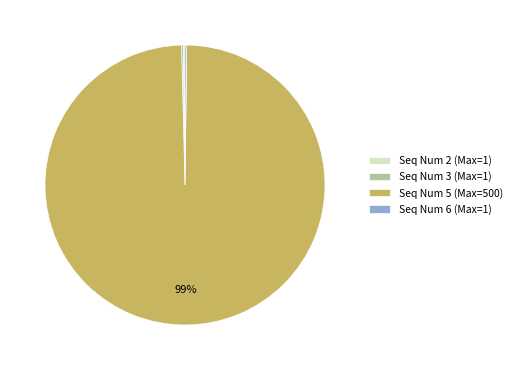

Is there a majority slice in this chart?

Yes